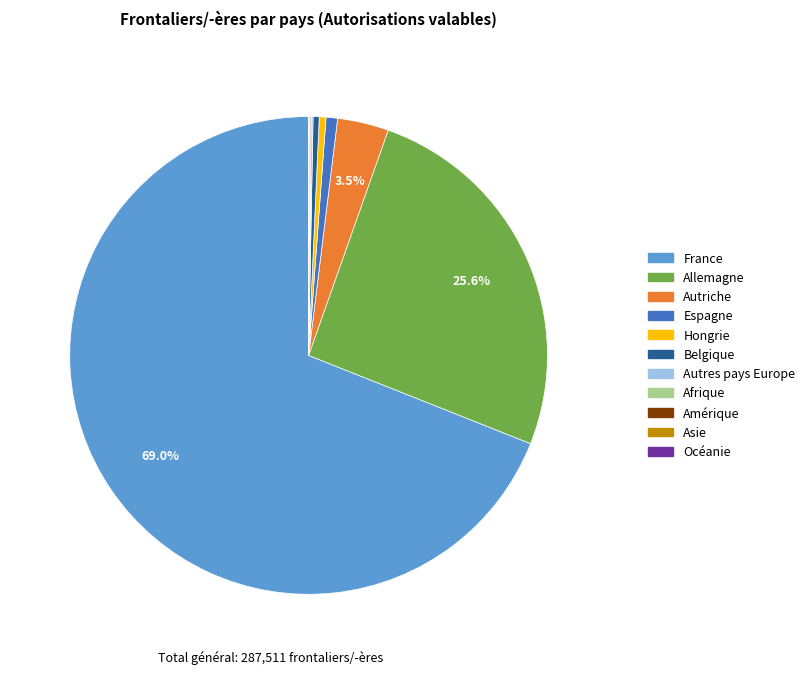

Does any single category account for the majority?

Yes